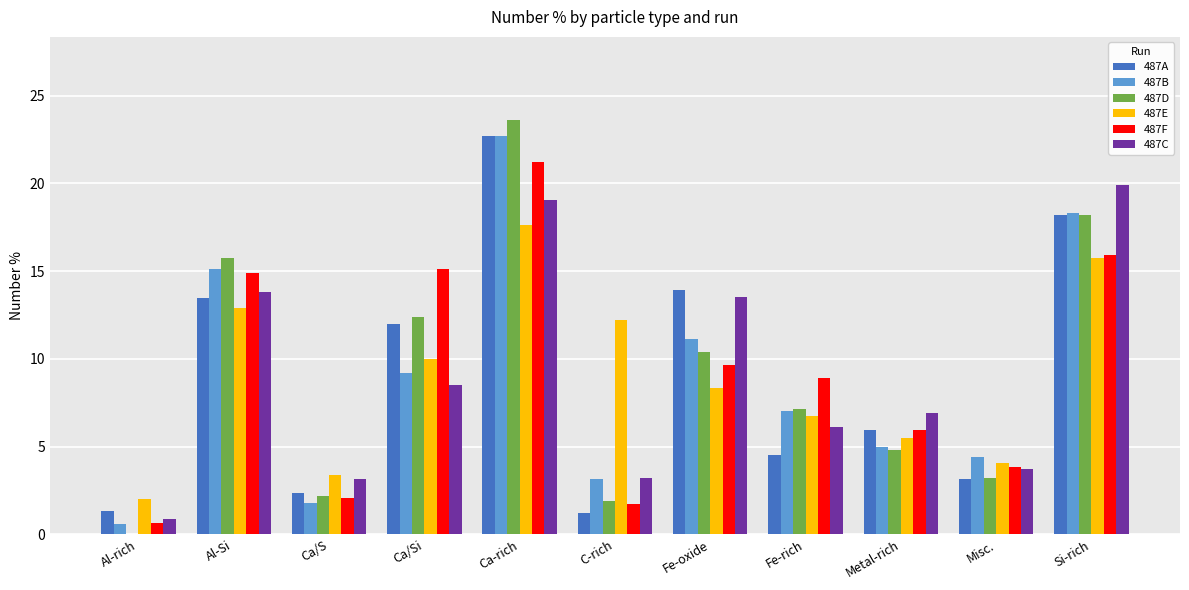

What is the approximate value of 487B at Misc.?

4.4